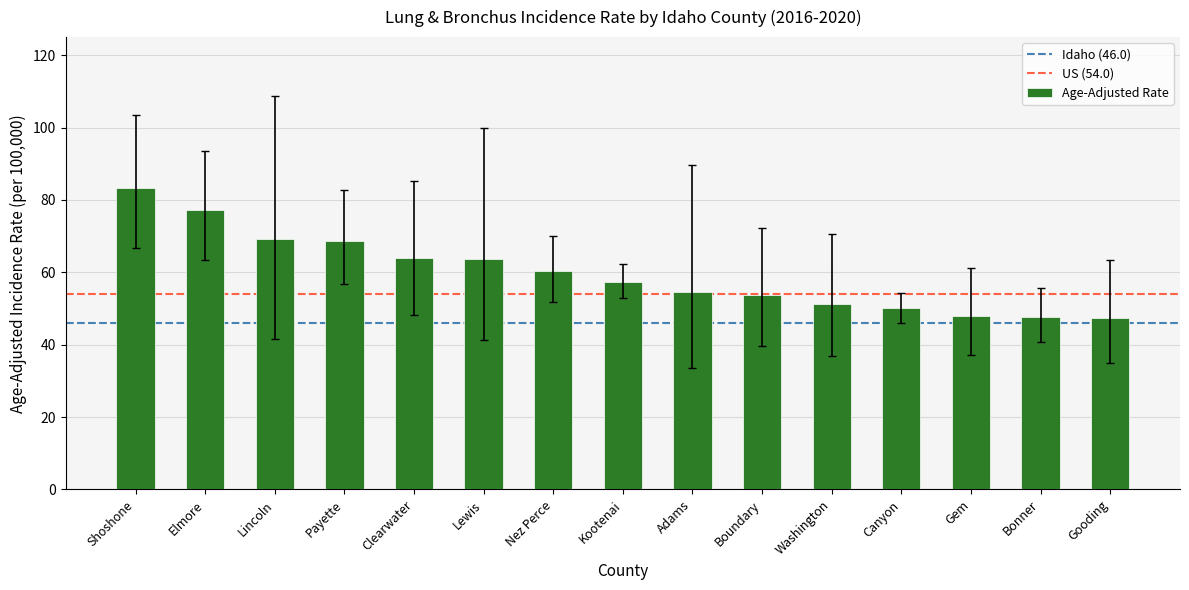

What is the change in value from Clearwater to Adams?

-9.4